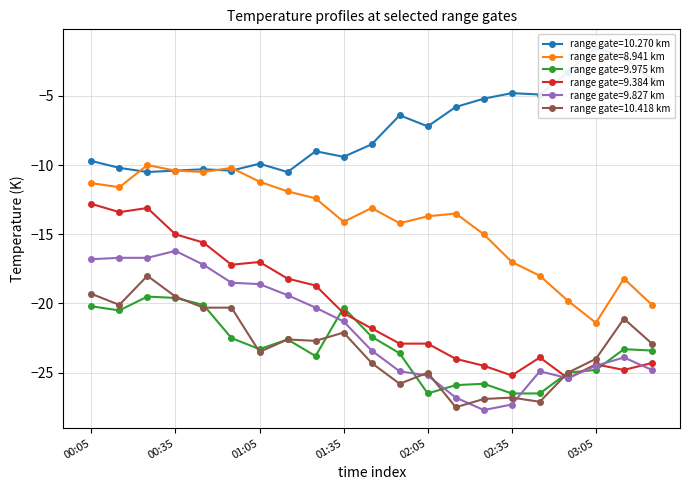

True or false: 10.418 and 10.270 cross at least once.

False